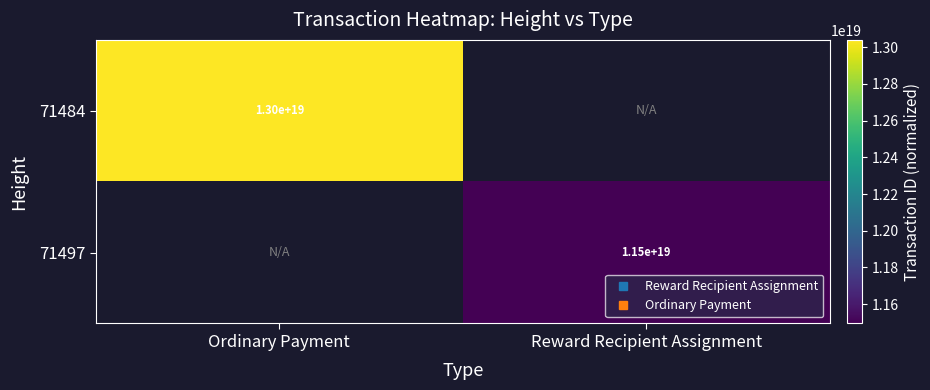

At which category does the chart reach its minimum across all series?

Reward Recipient Assignment